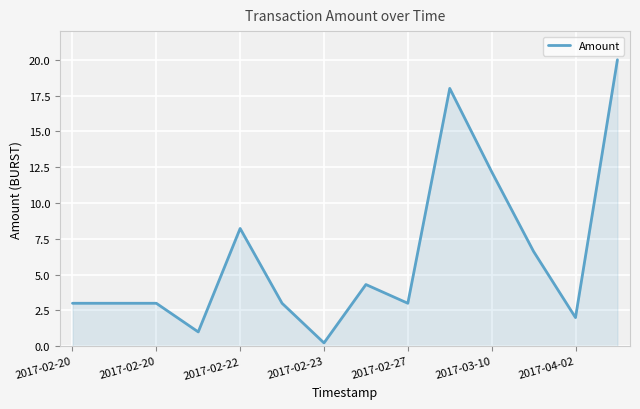

What is the difference between the maximum and minimum values?

19.8